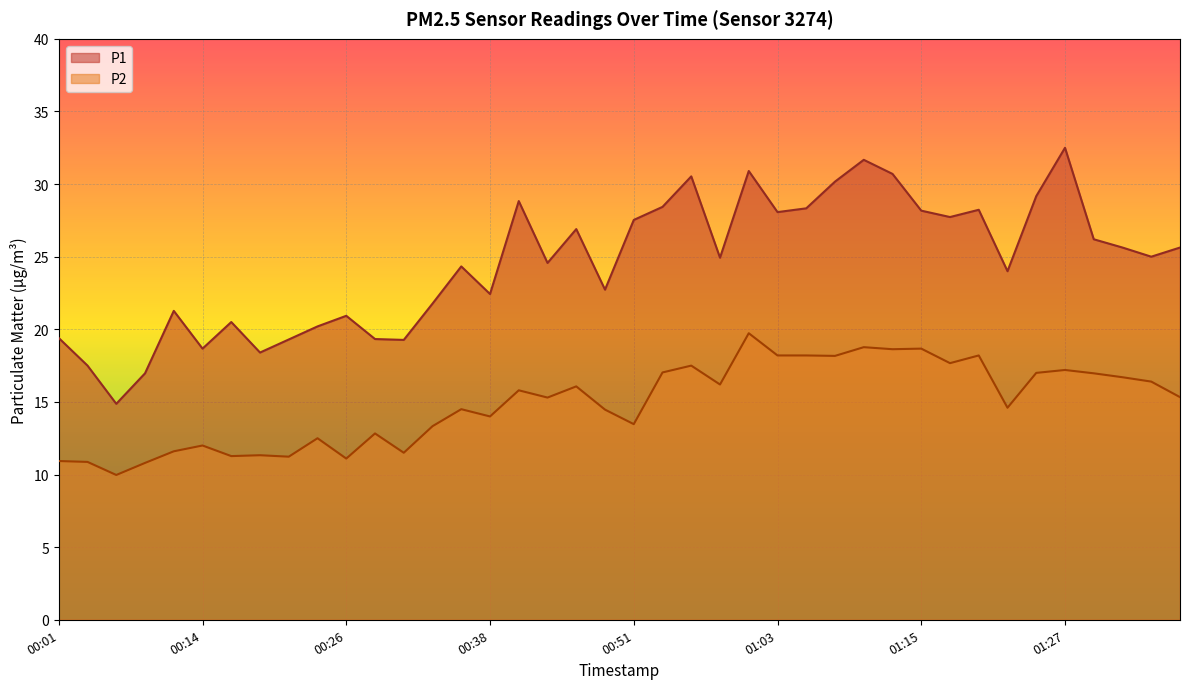

What is the difference between the P2 values at 01:37 and 01:05?

2.9